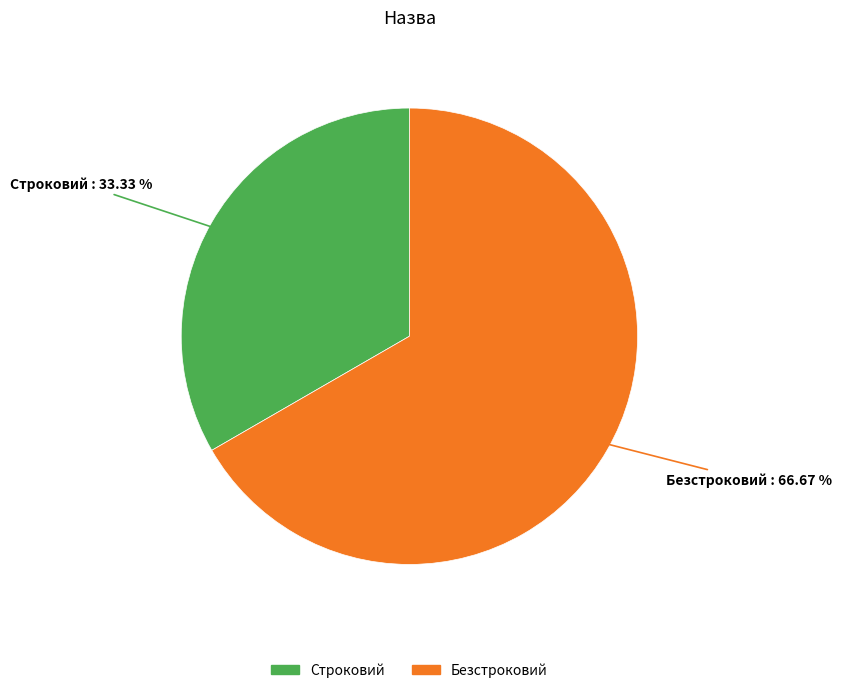

Rank the categories by value from highest to lowest.

Безстроковий, Строковий